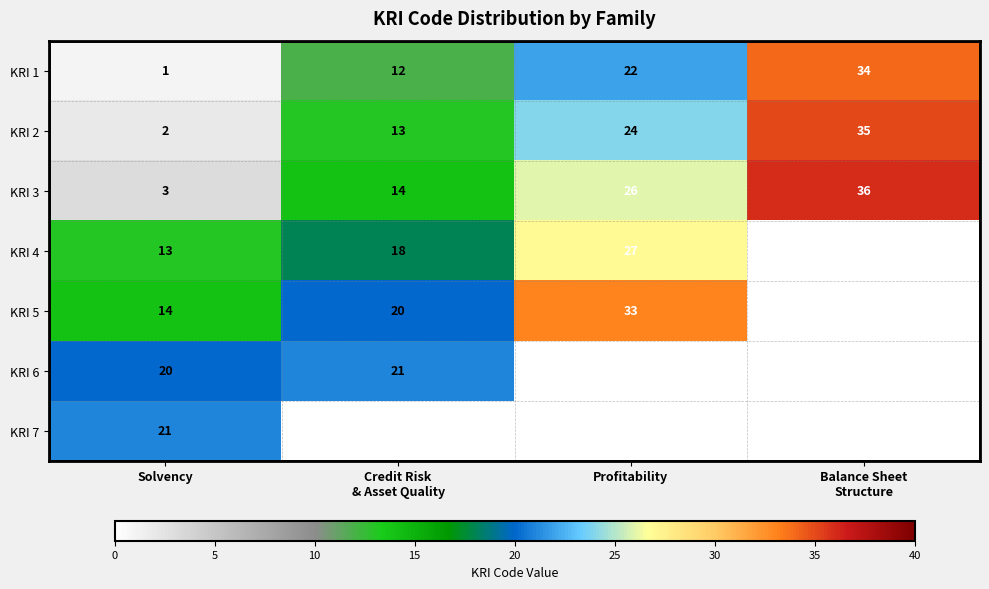

Which has a higher value, Solvency or Profitability?

Profitability